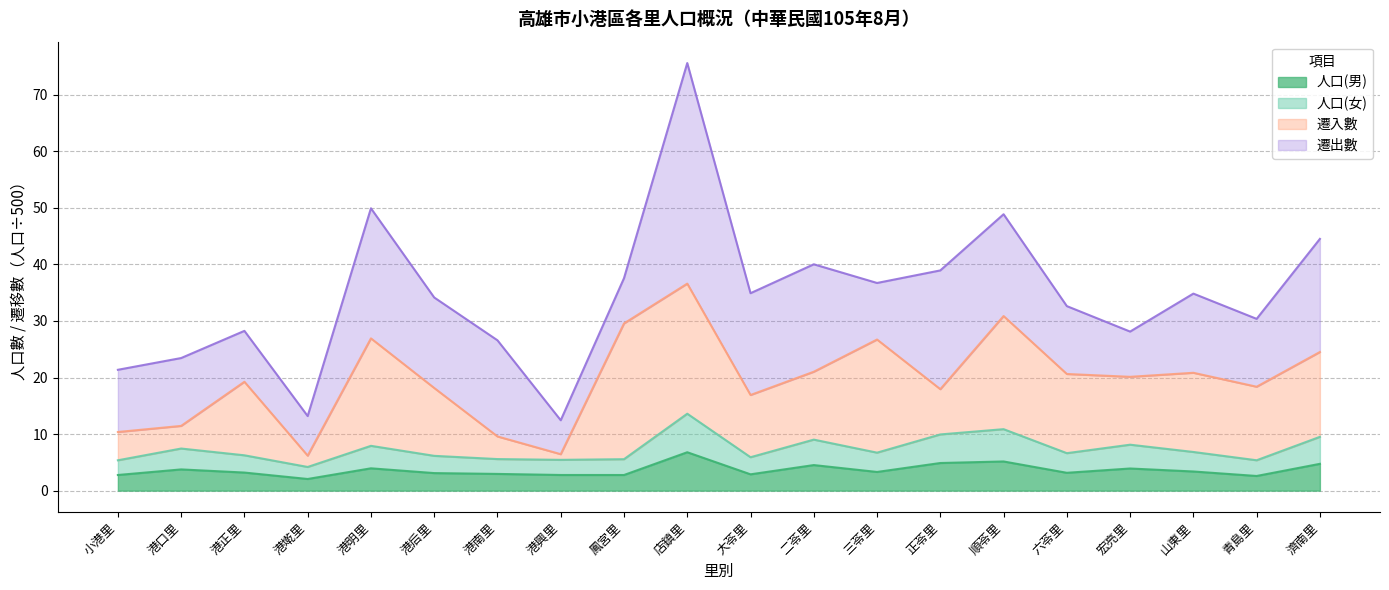

At which category is the sum across all series the highest?

店鎮里